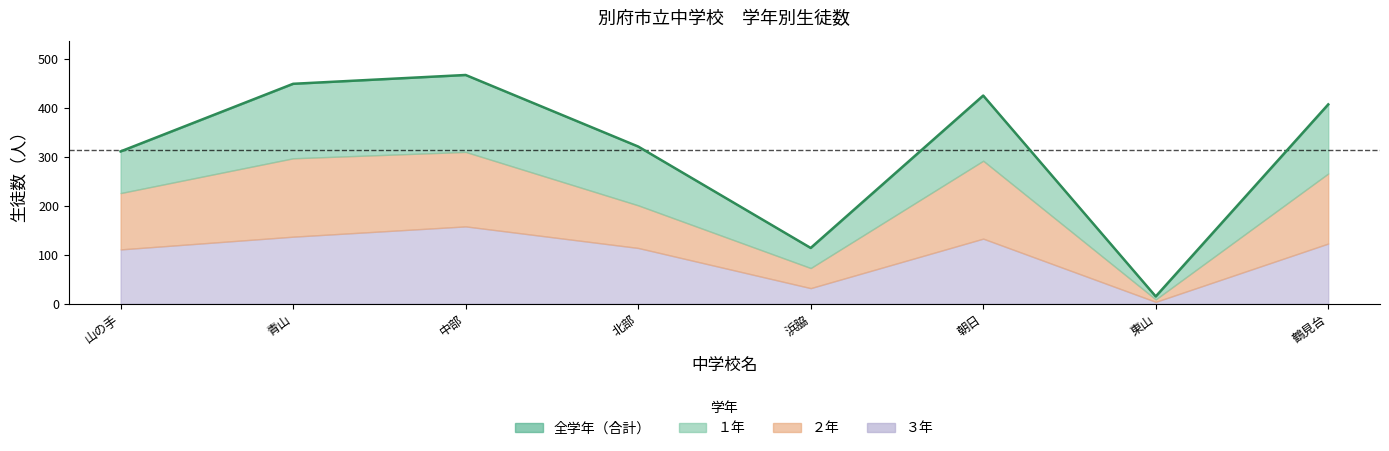

What is the sum of all ２年 values?

862